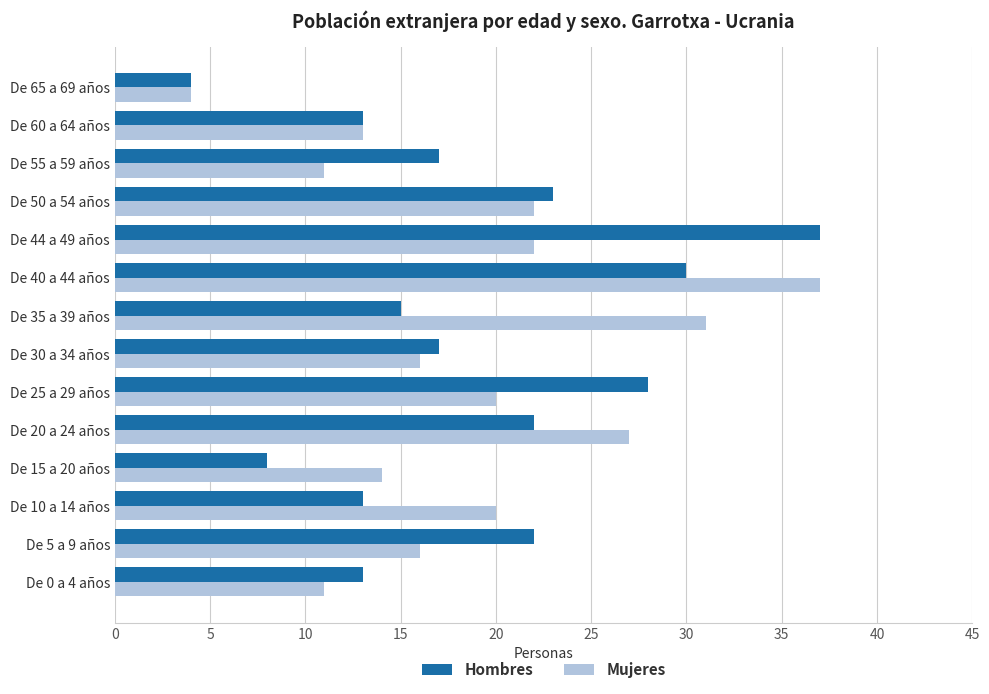

What is the sum of all Hombres values?

262